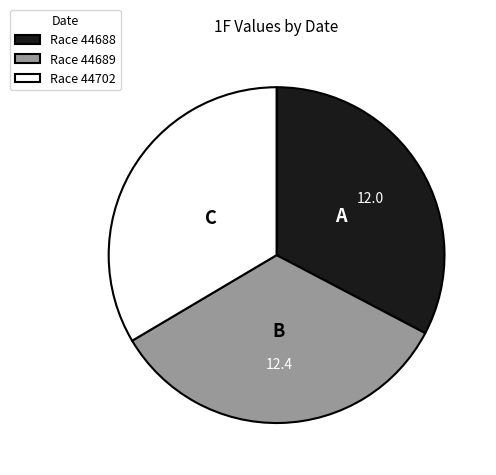

What is the ratio of the value at Race 44702 to the value at Race 44688?

1.0